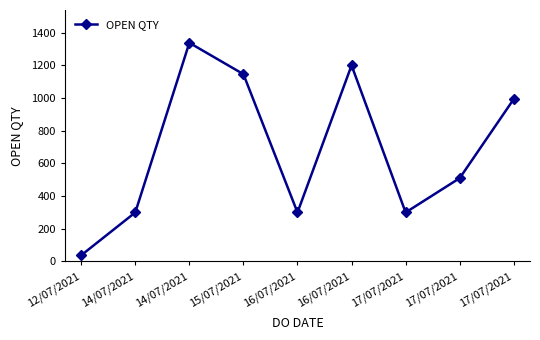

Does the chart have visible grid lines?

No